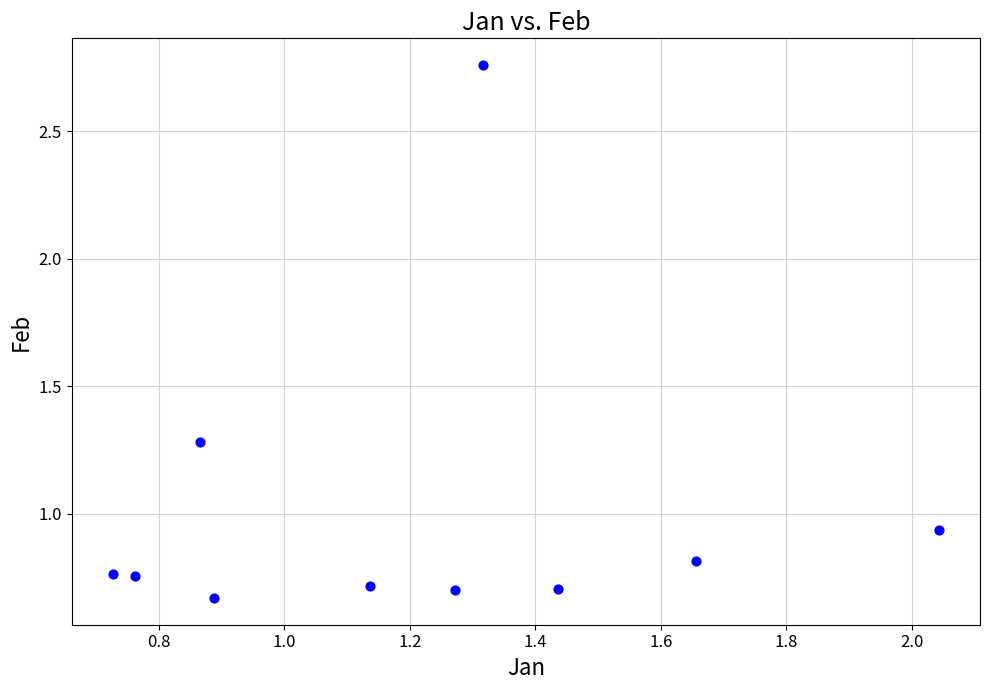

What is the range of Y values (max minus min)?

2.1